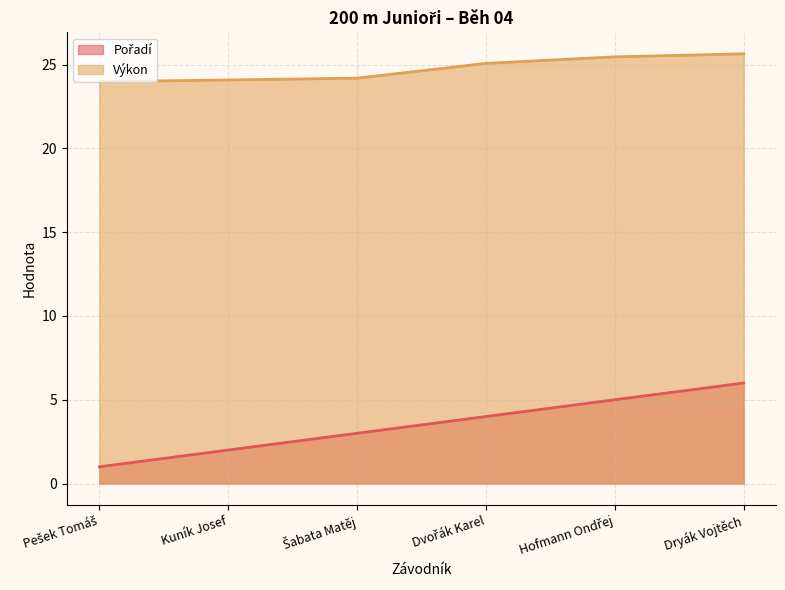

Rank the series by their average value, from highest to lowest.

Výkon, Pořadí